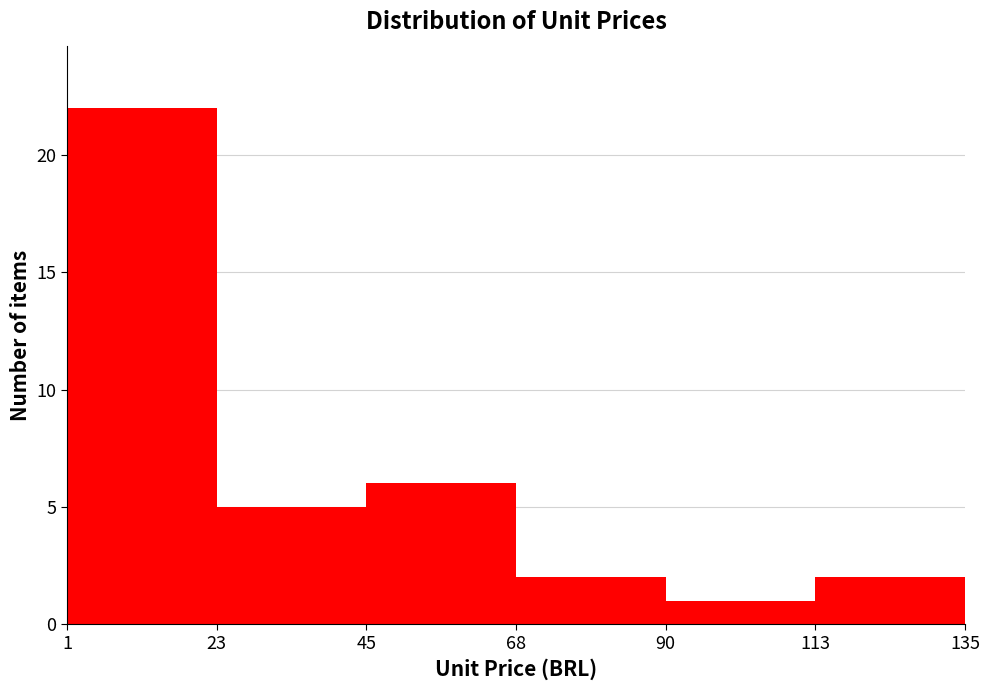

What is the height of the bar covering 68 to 90 on the x-axis? The values are not printed on the chart, so give them approximately, as read against the axis.

2